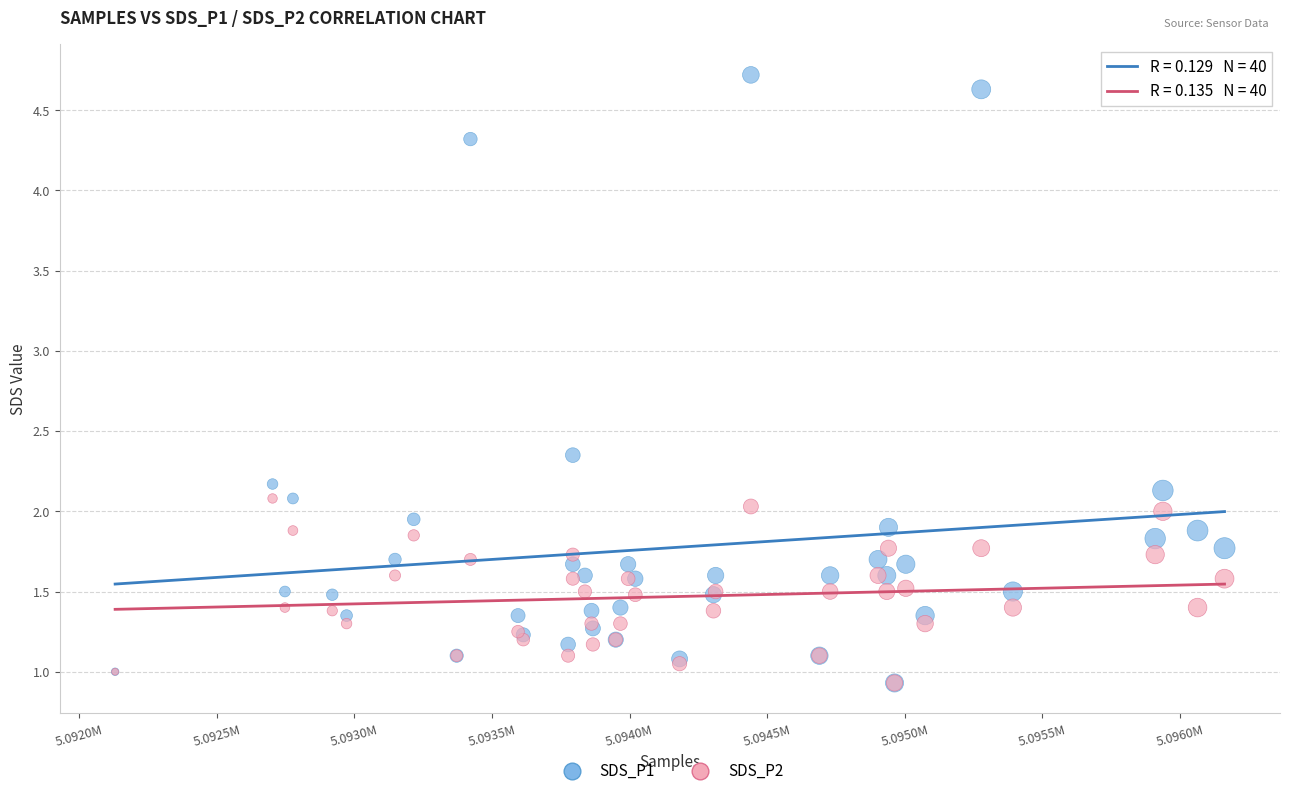

What are all the series names shown in the legend?

SDS_P1, SDS_P2